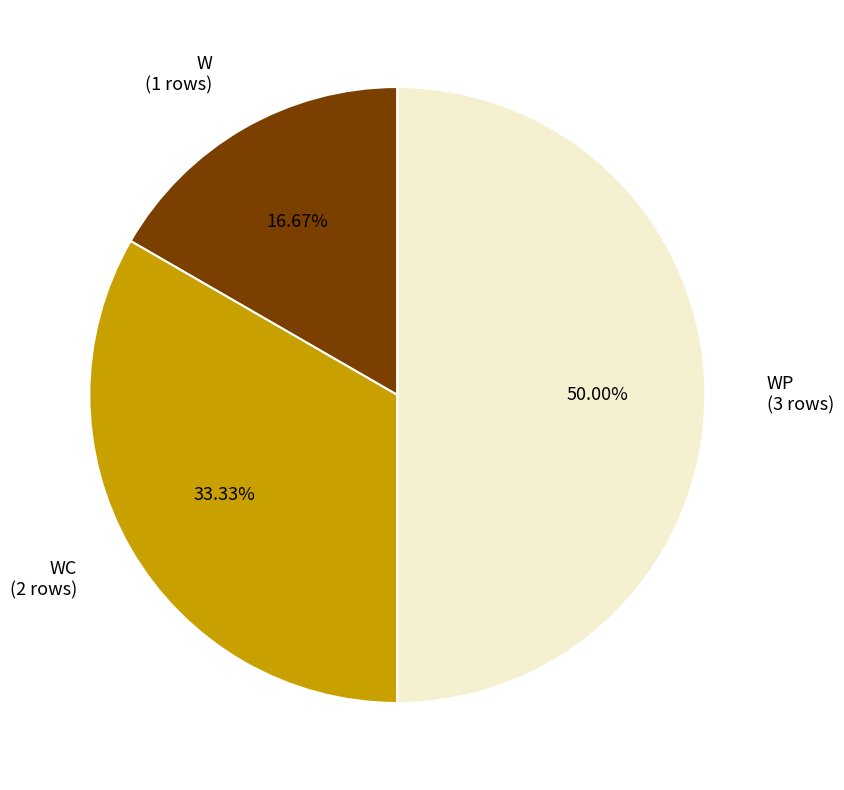

Count the number of slices in the pie.

3